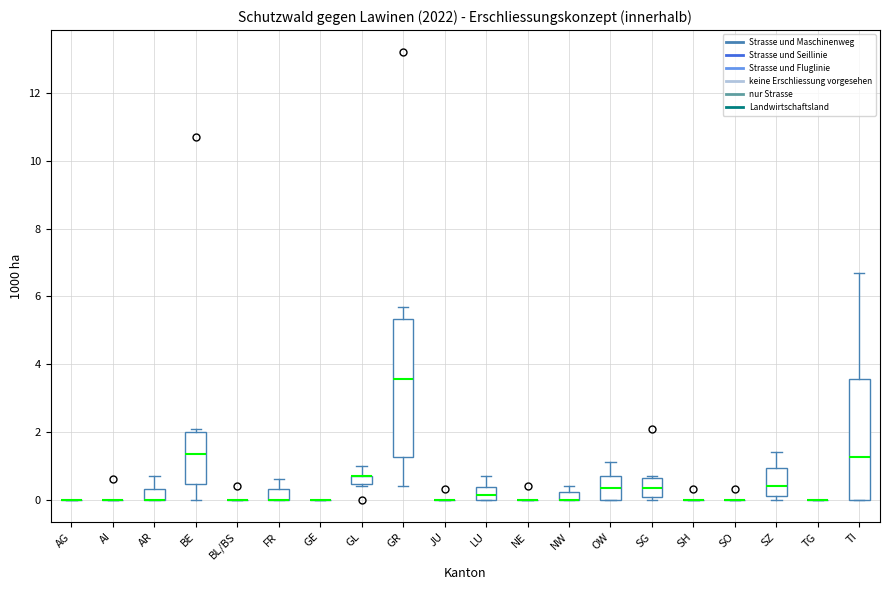

Comparing the boxes themselves (not the whiskers), which one is the tallest?

GR